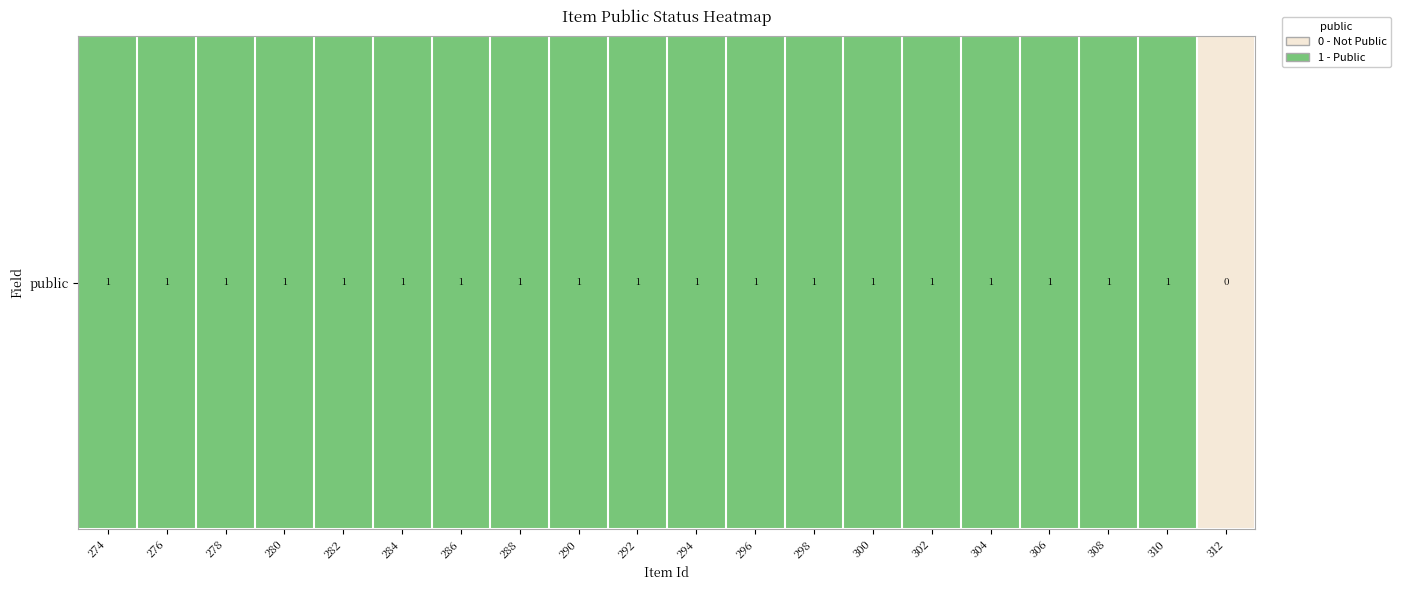

What is the sum of all values?

19